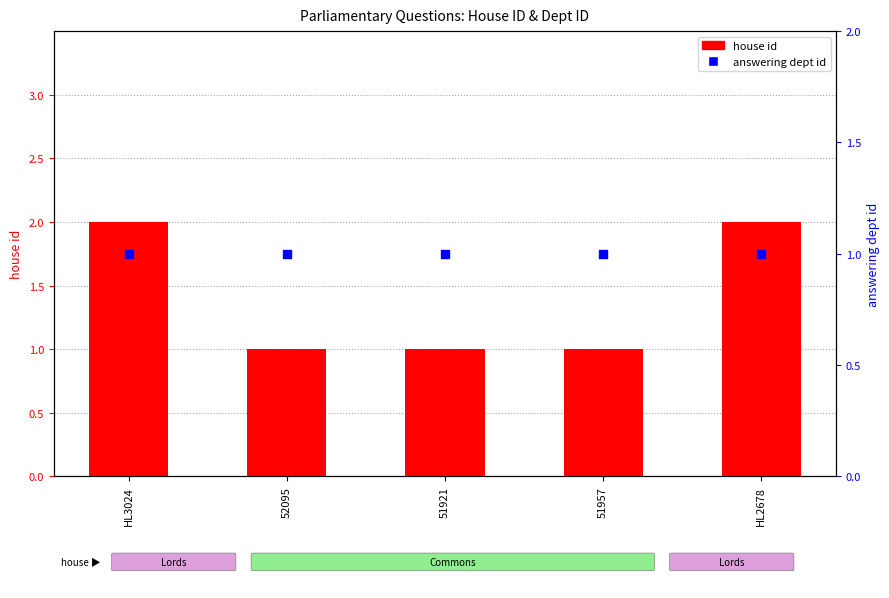

At which category is the sum across all series the highest?

HL3024